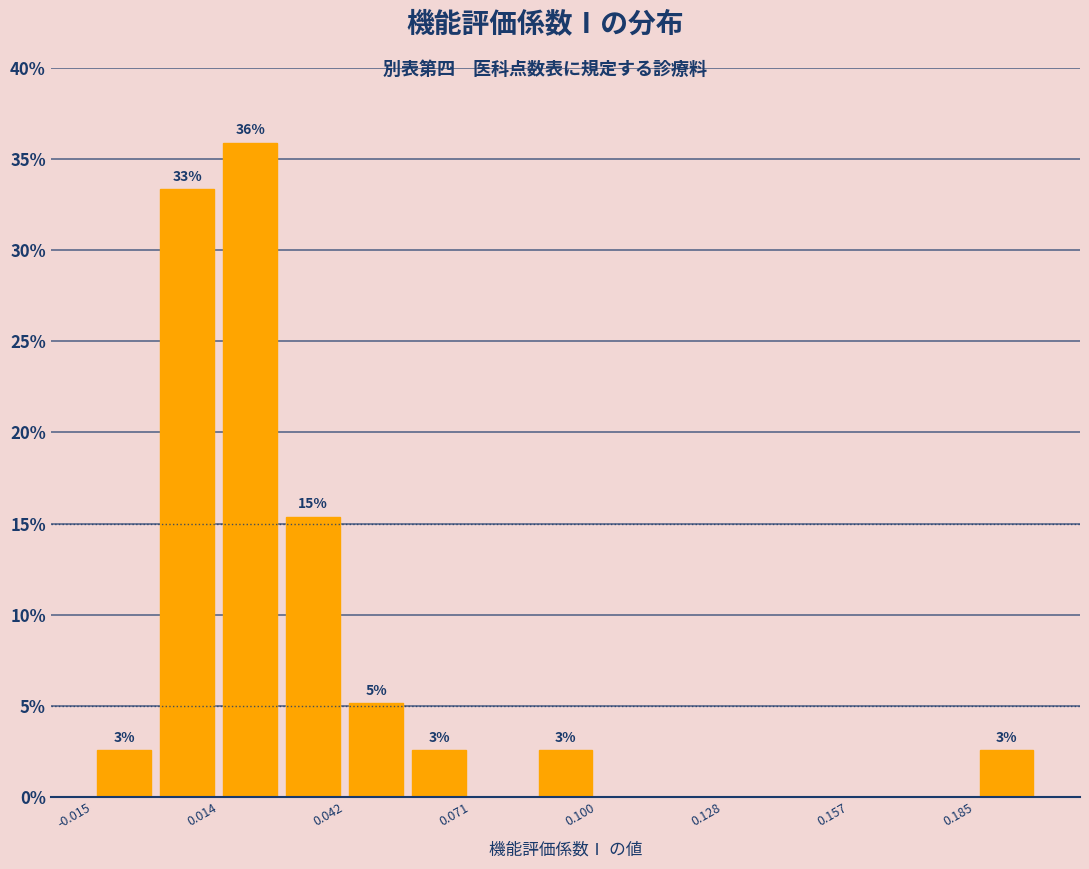

Around what value on the x-axis is the tallest bar? Give the approximate position of its centre, as read against the axis.

0.020